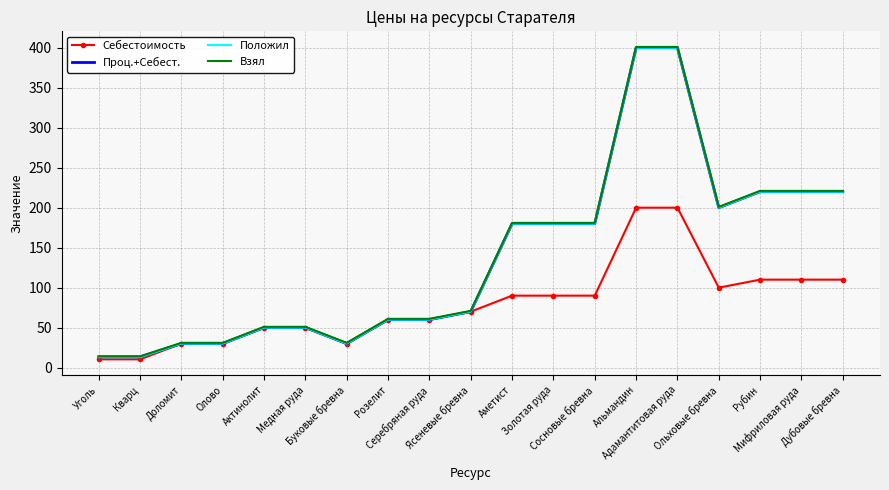

Reading left to right, list all the values displayed in this chart.

Себестоимость: Уголь=10.4	Кварц=10.4	Доломит=30.0	Олово=30.0	Актинолит=50.0	Медная руда=50.0	Буковые бревна=30.0	Розелит=60.0	Серебряная руда=60.0	Ясеневые бревна=70.0	Аметист=90.0	Золотая руда=90.0	Сосновые бревна=90.0	Альмандин=200.0	Адамантитовая руда=200.0	Ольховые бревна=100.0	Рубин=110.0	Мифриловая руда=110.0	Дубовые бревна=110.0
Проц.+Себест.: Уголь=13.5	Кварц=13.5	Доломит=30.0	Олово=30.0	Актинолит=50.0	Медная руда=50.0	Буковые бревна=30.0	Розелит=60.0	Серебряная руда=60.0	Ясеневые бревна=70.0	Аметист=180.0	Золотая руда=180.0	Сосновые бревна=180.0	Альмандин=400.0	Адамантитовая руда=400.0	Ольховые бревна=200.0	Рубин=220.0	Мифриловая руда=220.0	Дубовые бревна=220.0
Положил: Уголь=13.0	Кварц=13.0	Доломит=30.0	Олово=30.0	Актинолит=50.0	Медная руда=50.0	Буковые бревна=30.0	Розелит=60.0	Серебряная руда=60.0	Ясеневые бревна=70.0	Аметист=180.0	Золотая руда=180.0	Сосновые бревна=180.0	Альмандин=400.0	Адамантитовая руда=400.0	Ольховые бревна=200.0	Рубин=220.0	Мифриловая руда=220.0	Дубовые бревна=220.0
Взял: Уголь=14.0	Кварц=14.0	Доломит=31.0	Олово=31.0	Актинолит=51.0	Медная руда=51.0	Буковые бревна=31.0	Розелит=61.0	Серебряная руда=61.0	Ясеневые бревна=71.0	Аметист=181.0	Золотая руда=181.0	Сосновые бревна=181.0	Альмандин=401.0	Адамантитовая руда=401.0	Ольховые бревна=201.0	Рубин=221.0	Мифриловая руда=221.0	Дубовые бревна=221.0